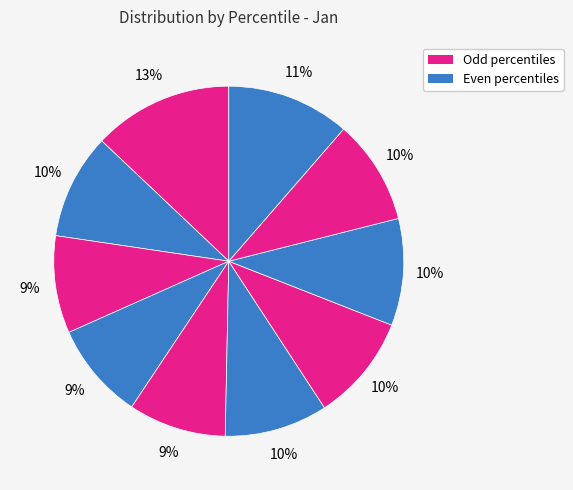

Count the number of slices in the pie.

10